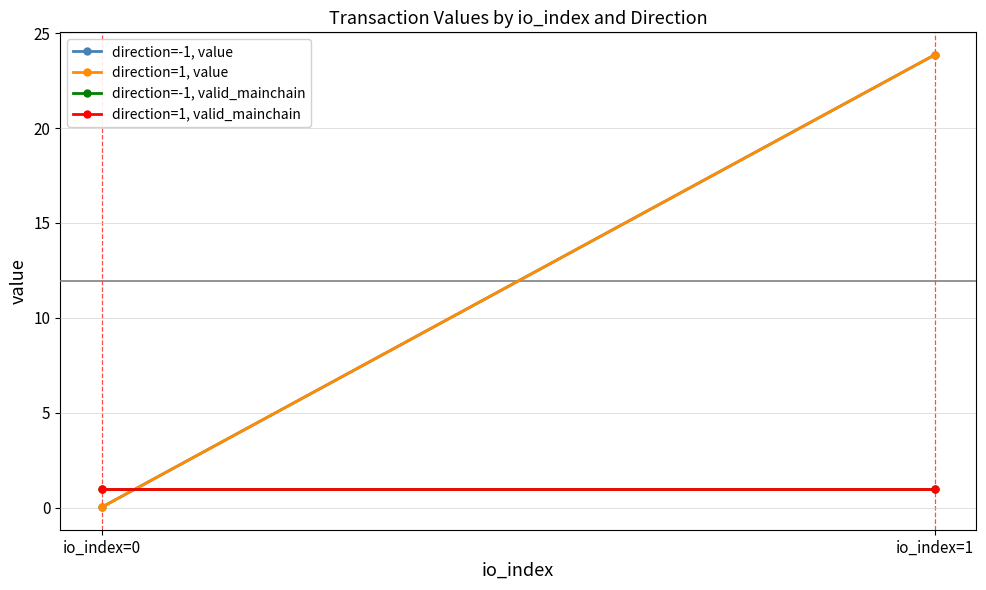

What is the spread (max minus min) of values at io_index=0?

1.0